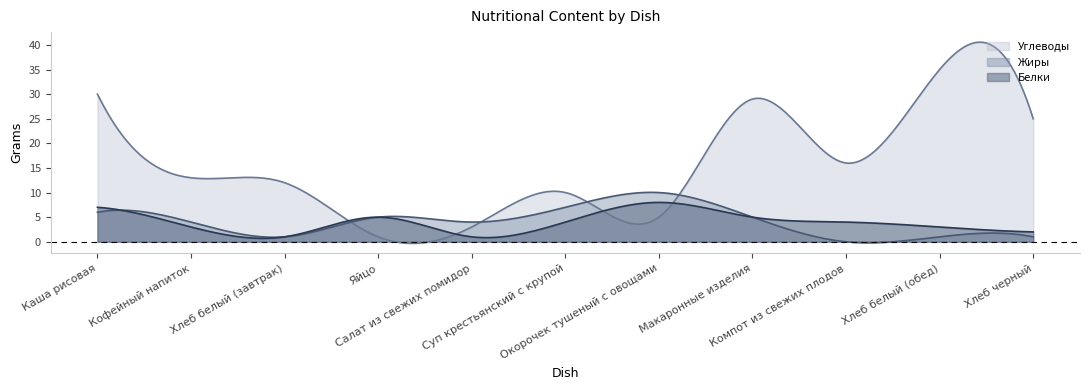

What is the difference between the Углеводы values at Окорочек тушеный с овощами and Макаронные изделия?

24